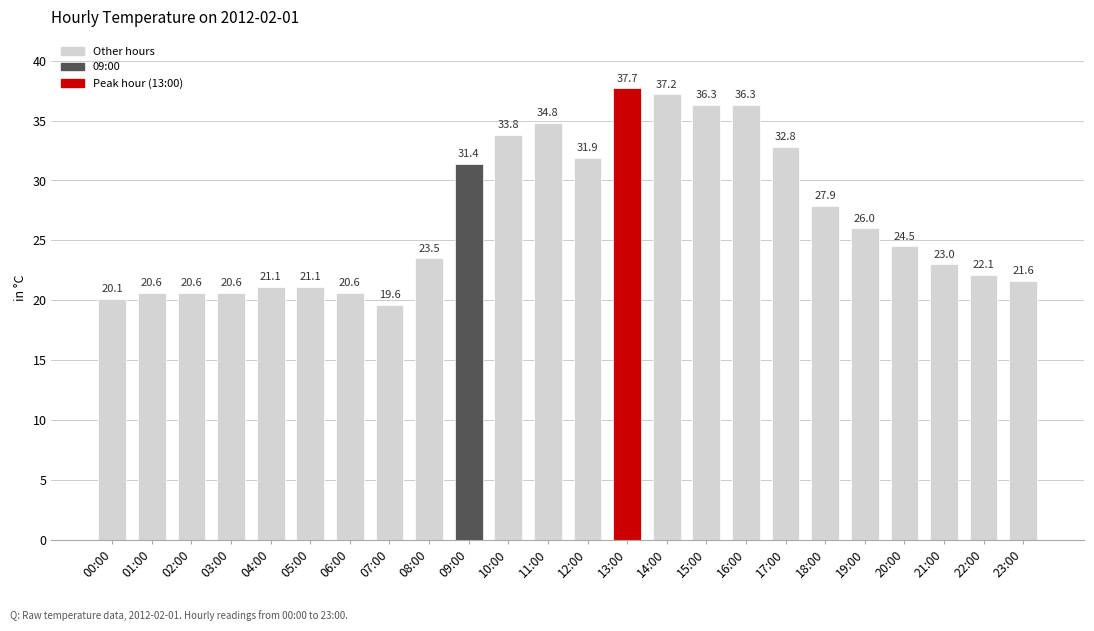

What is the maximum value shown in the chart?

37.7